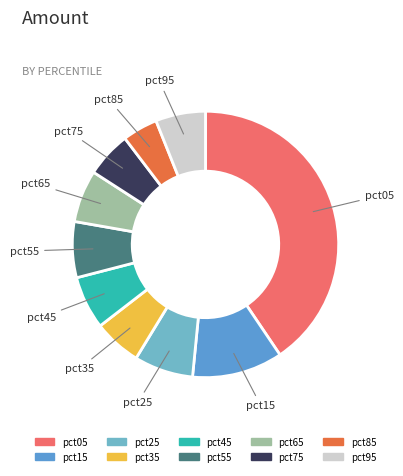

How many slices are in this pie chart?

10